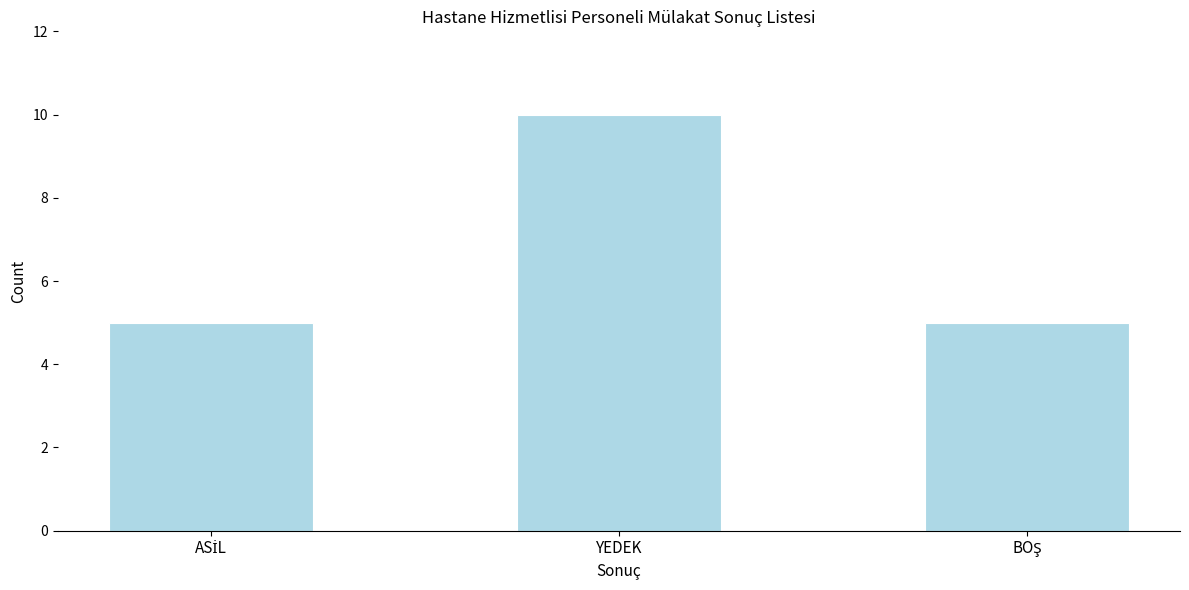

Reading left to right, what are all the values shown in this chart?

5	10	5